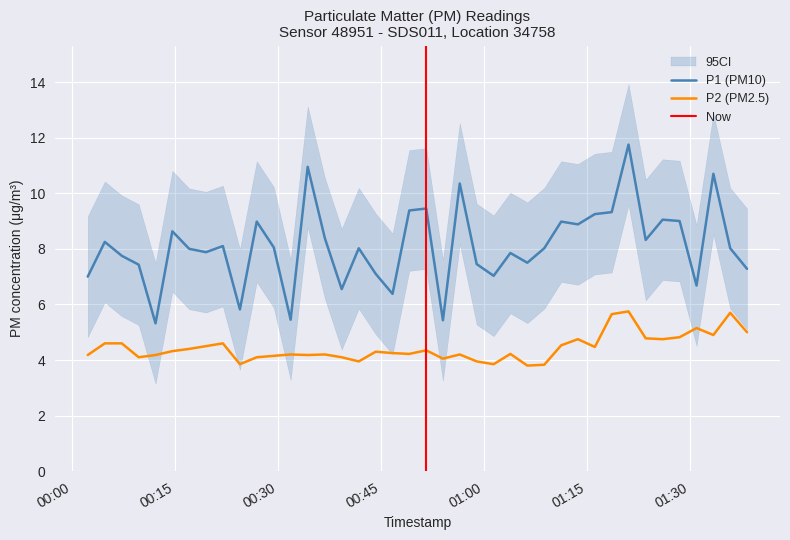

True or false: P2 (PM2.5) and P1 (PM10) intersect in this chart.

False